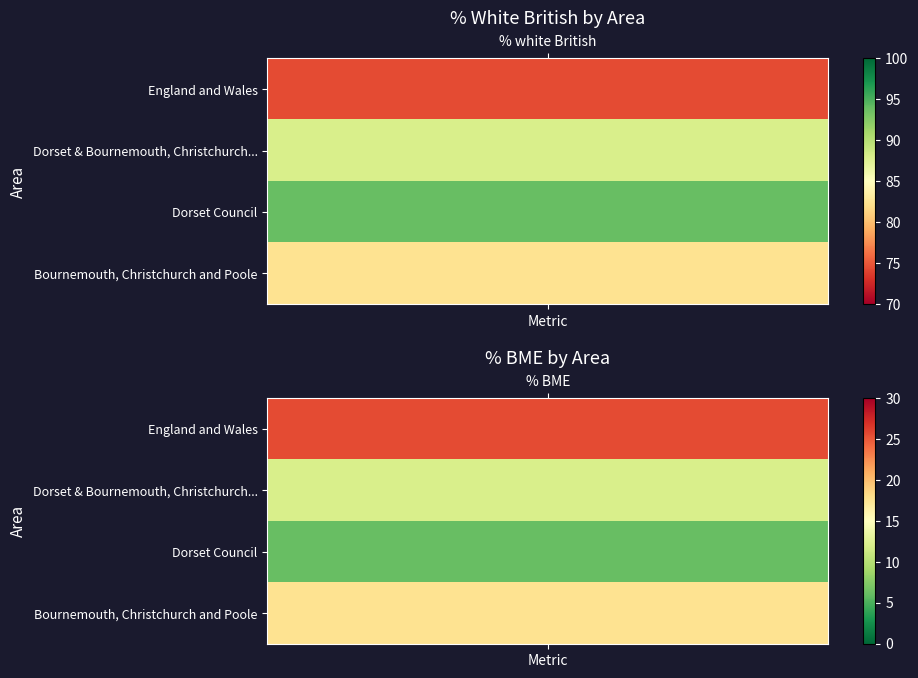

How many distinct data groups are displayed?

4